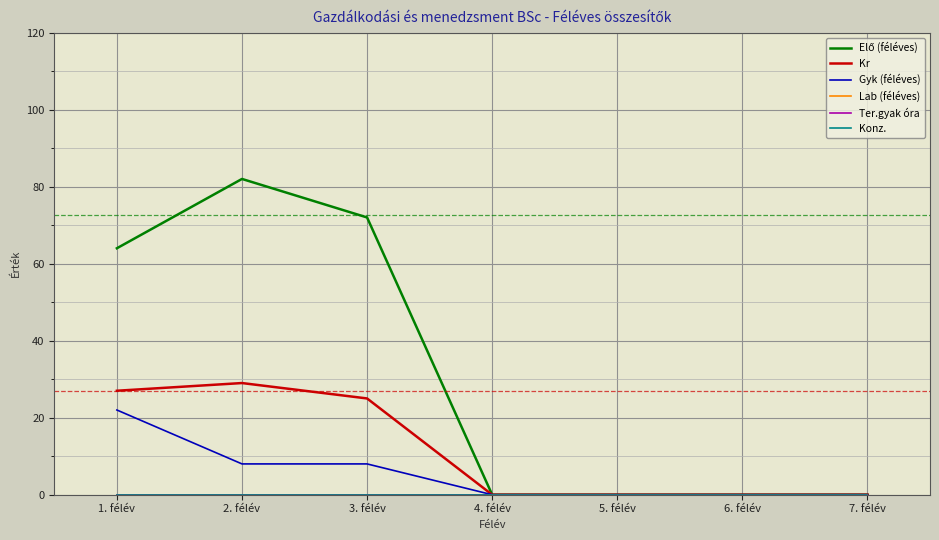

Is it true that Gyk (féléves) equals 0 at 4. félév?

True